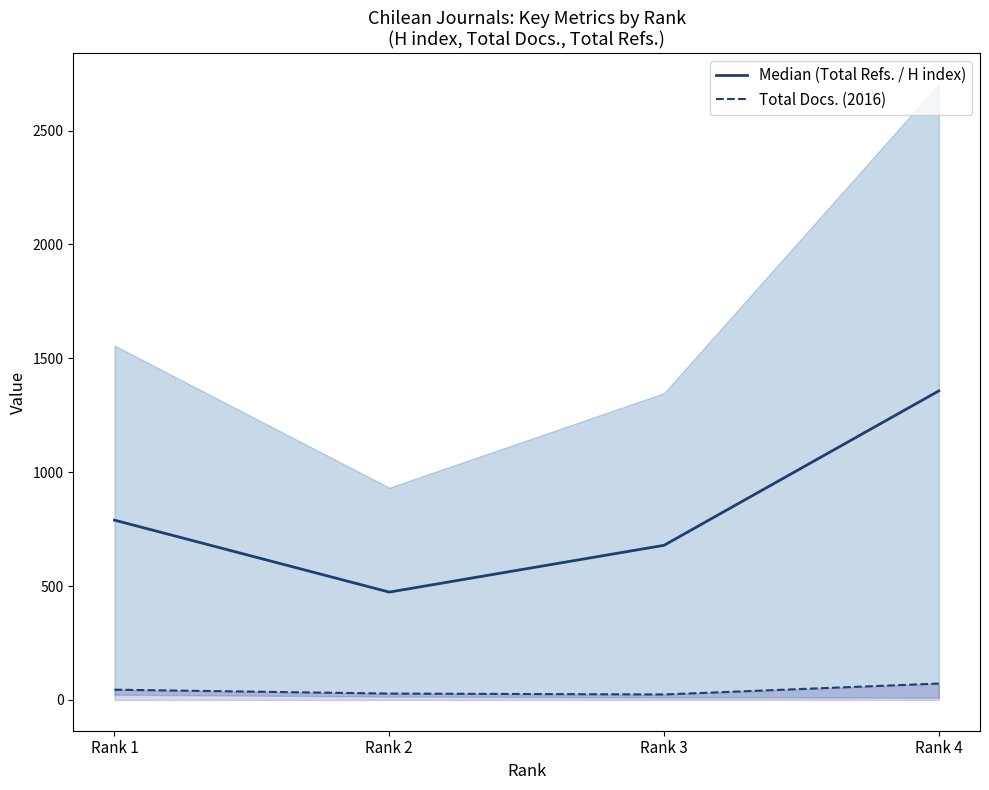

Count the number of categories in the chart.

4